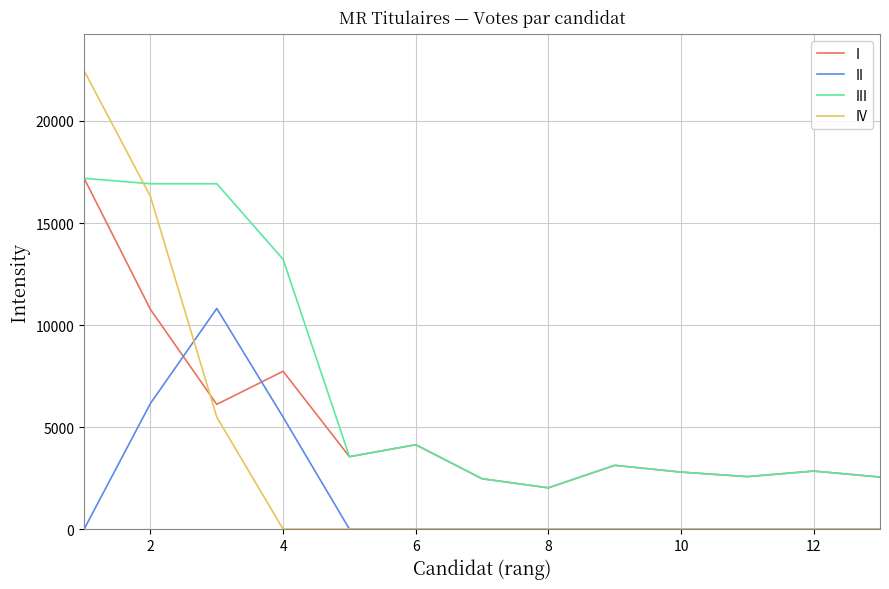

After their last crossing, which series has the higher values: I or IV?

I